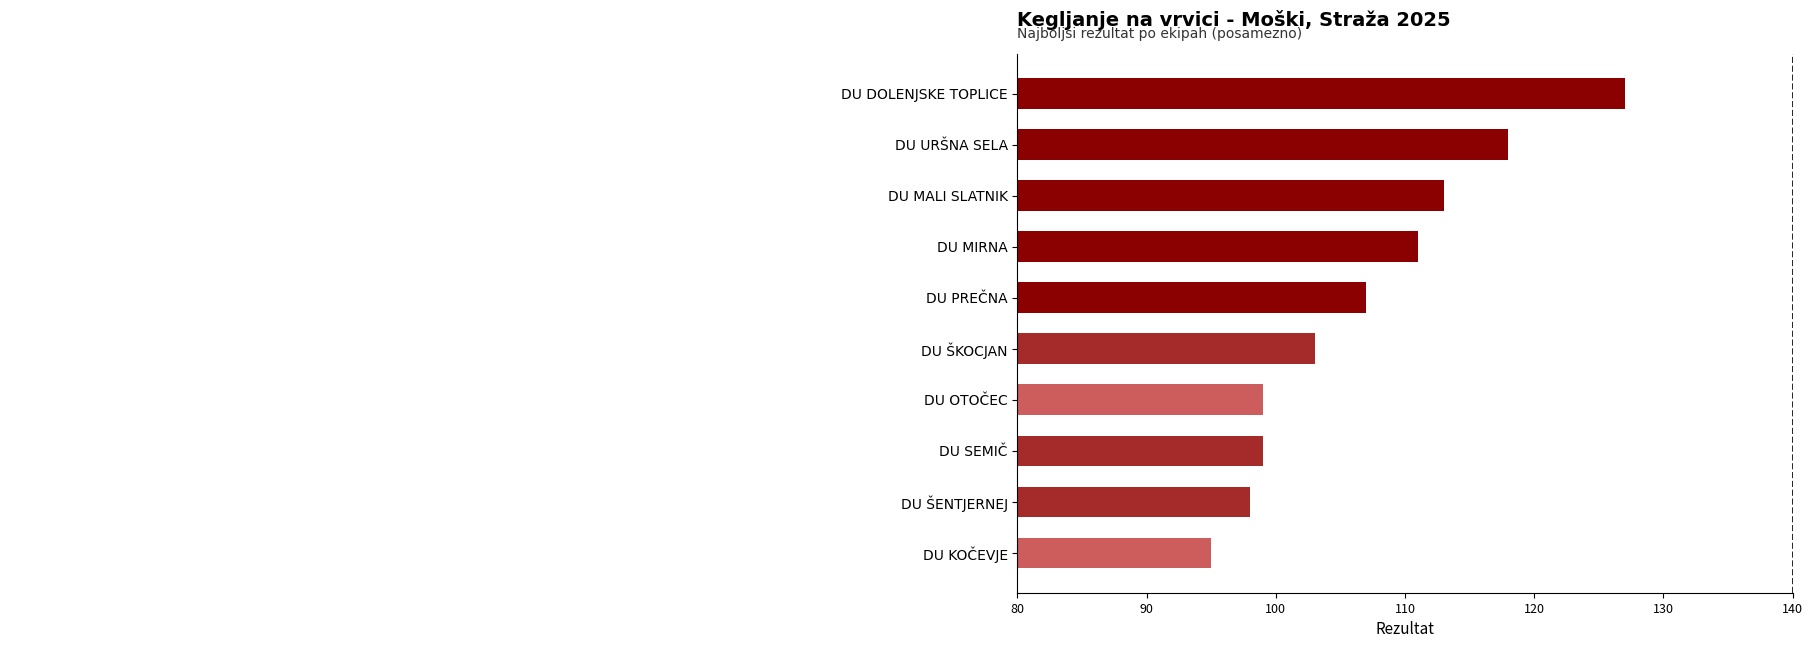

Is it true that the value at DU KOČEVJE is 95?

True